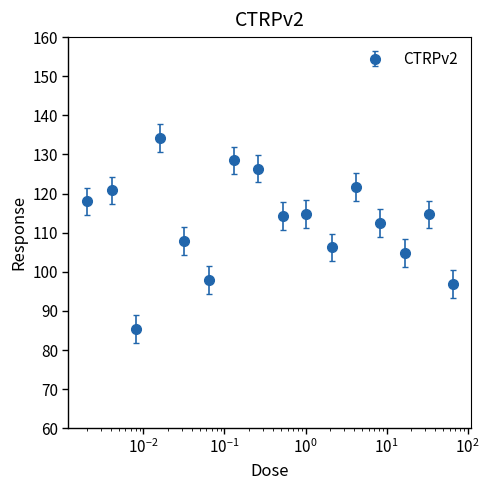

What is the average value?

112.8